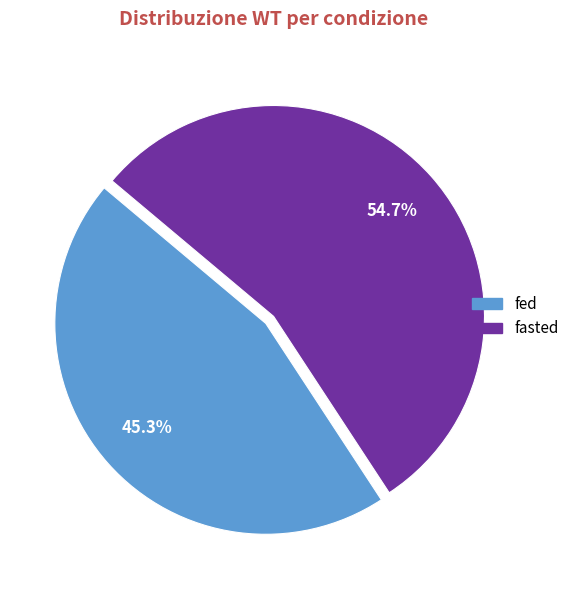

What percentage is NOT represented by fed?

54.7%